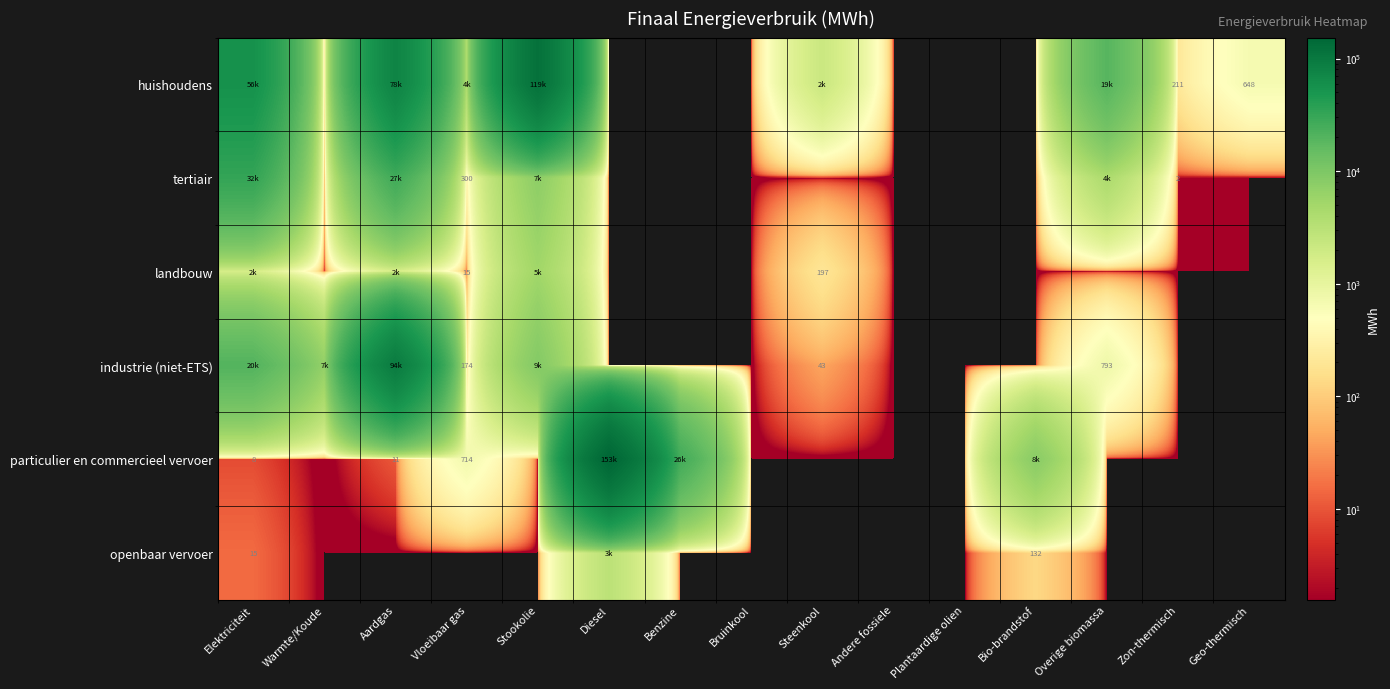

The landbouw series shows 590.7 at Aardgas. True or false?

False